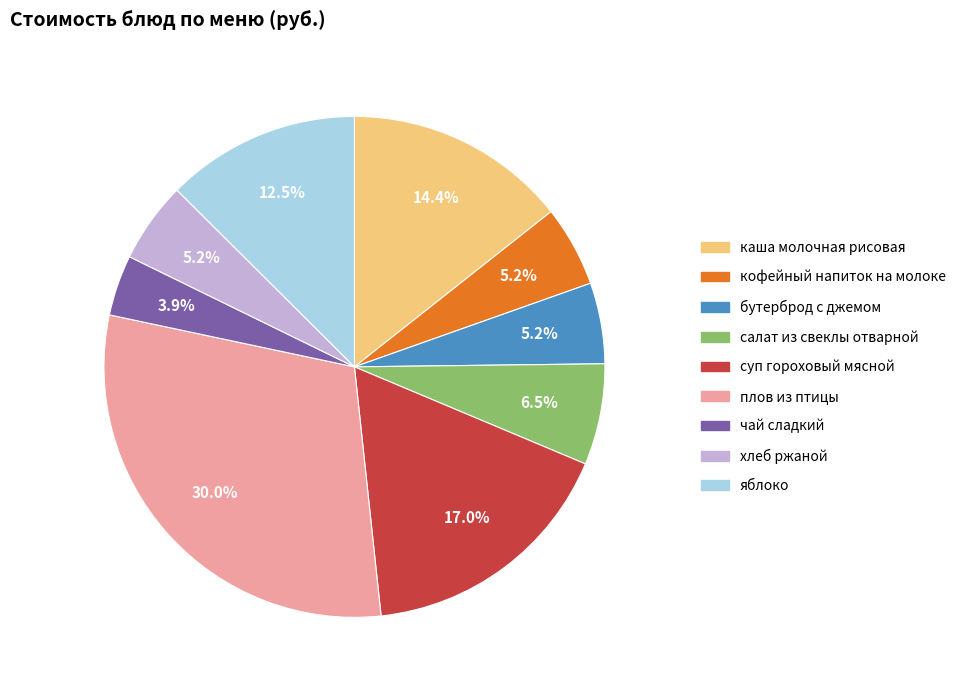

How many slices are in this pie chart?

9